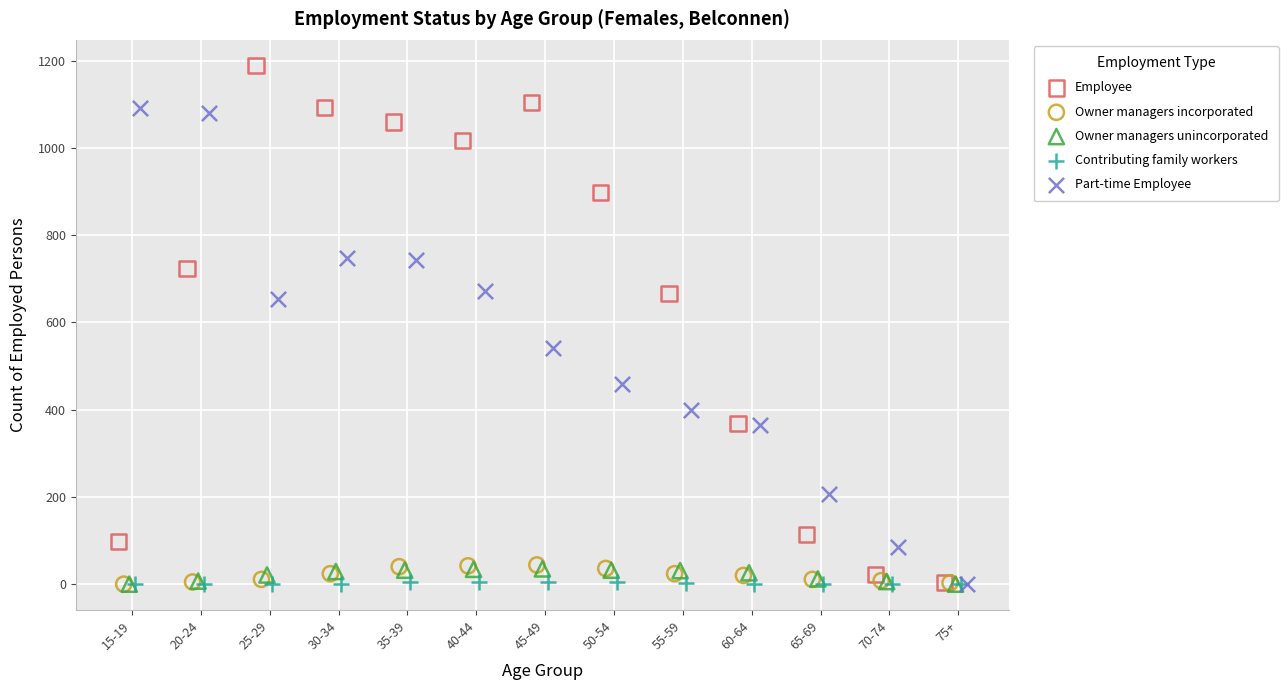

Which series contains the highest Y value?

Employee